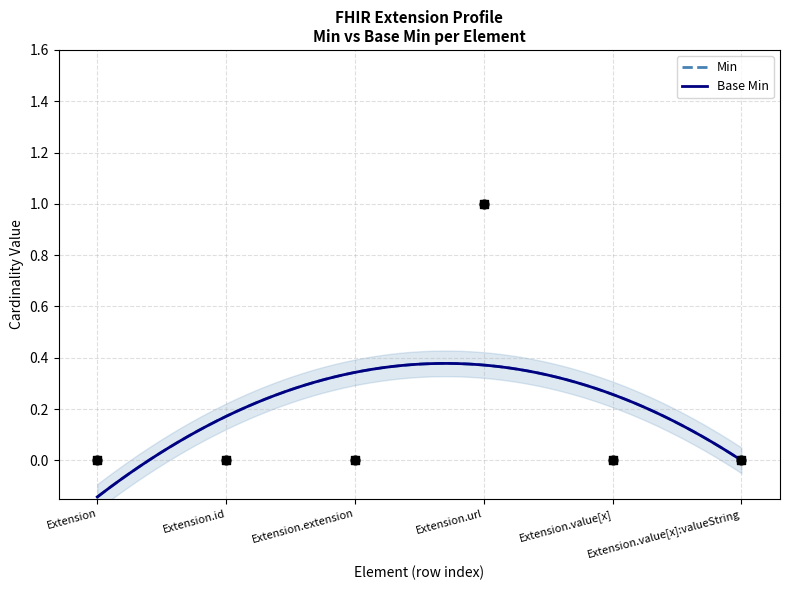

Is the value of Min at Extension.value[x]:valueString greater than the value of Base Min at Extension?

No